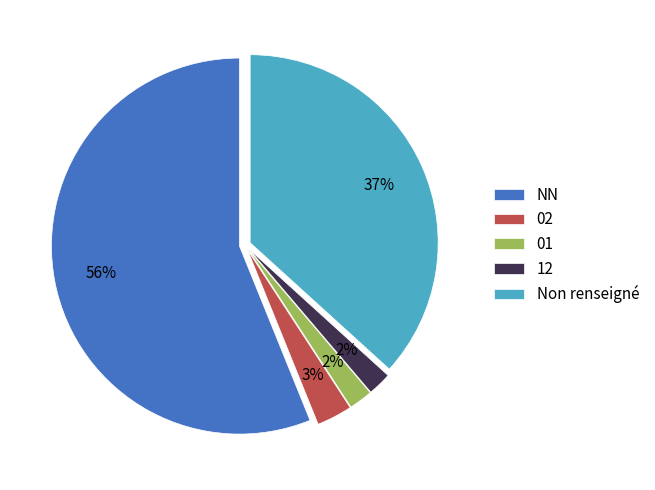

What is the largest slice in the pie chart?

NN